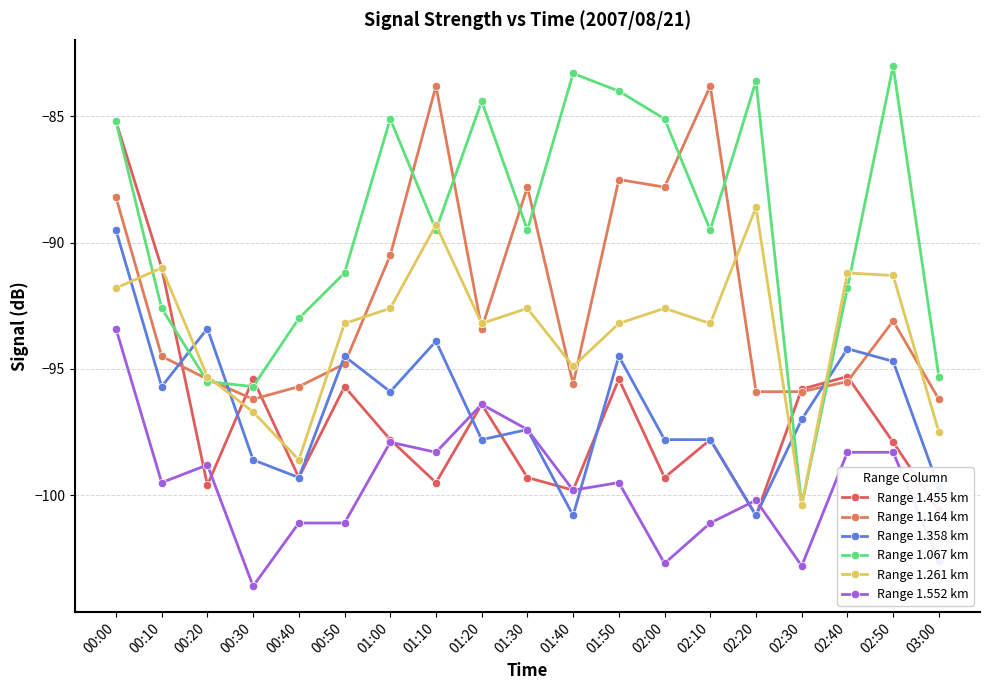

How many categories are shown in the chart?

19